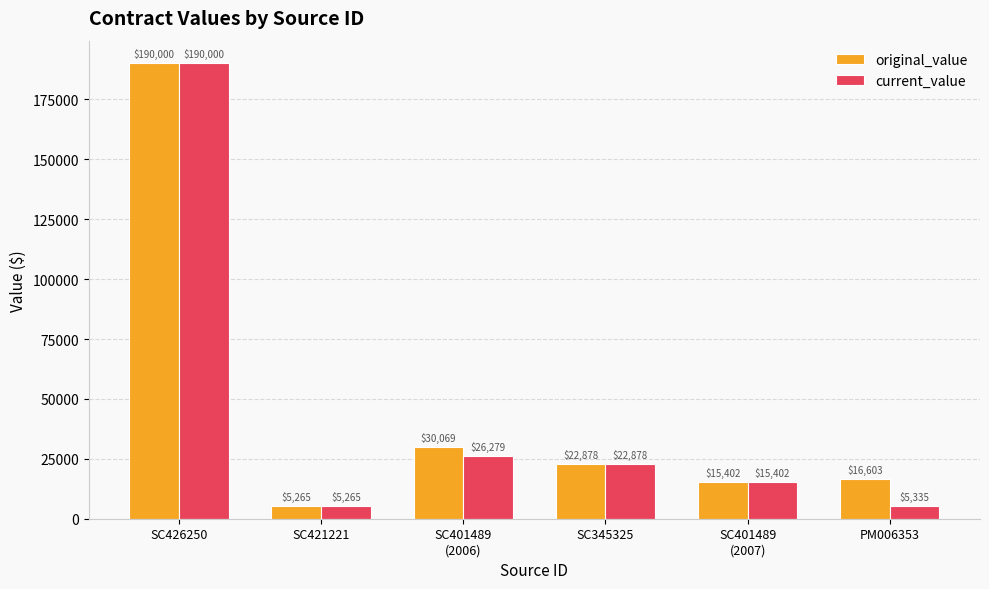

At which category is the sum across all series the highest?

SC426250